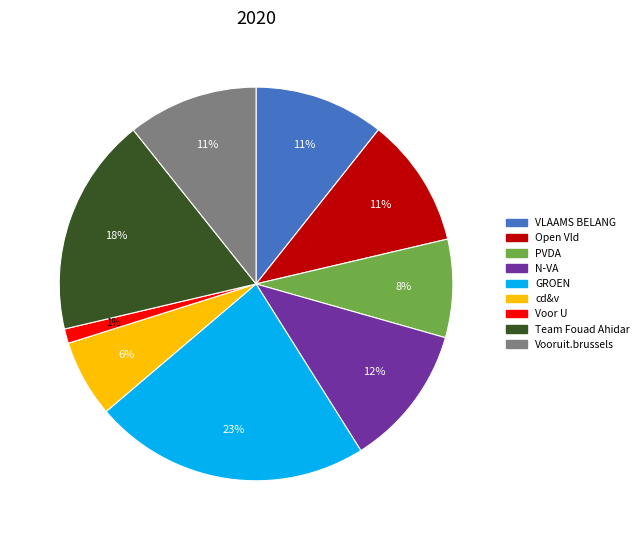

Count the number of slices in the pie.

9